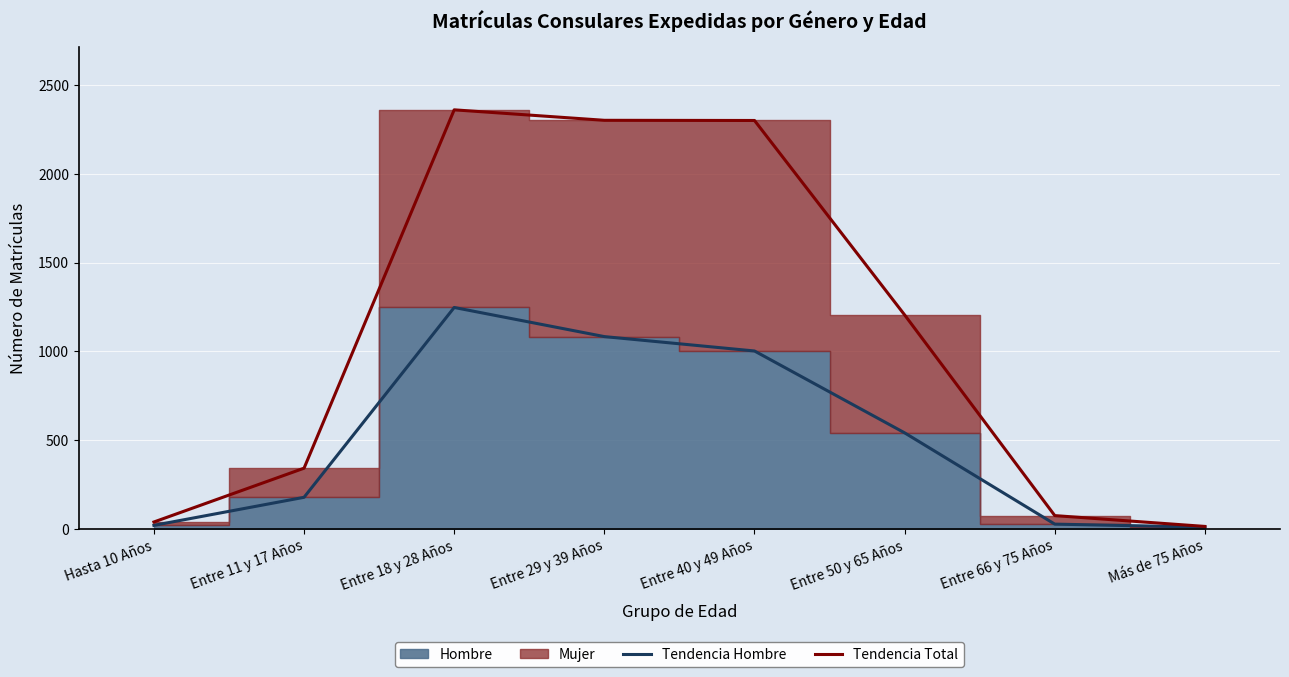

Which category has the highest value in the Tendencia Total series?

Entre 18 y 28 Años